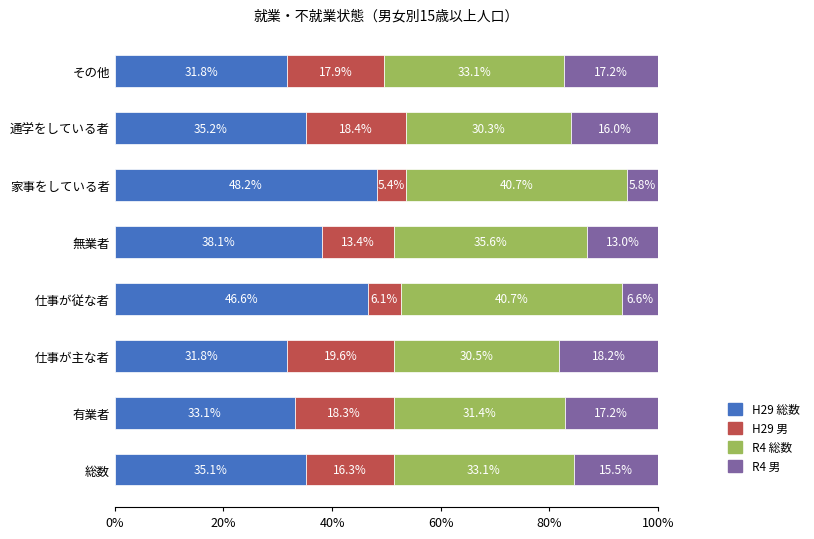

What is the highest value of the H29 総数 series?

48.2